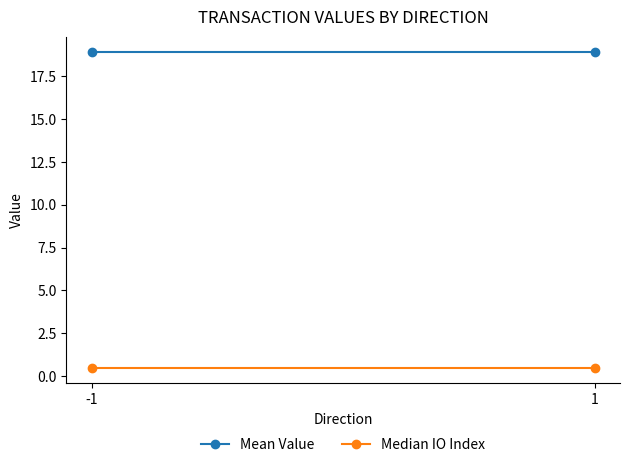

Is the value of Median IO Index at 1 greater than the value of Mean Value at -1?

No